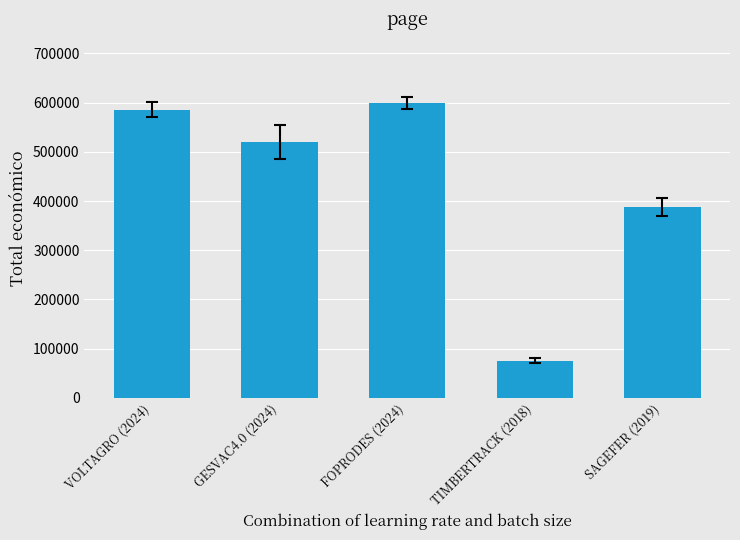

What is the difference between the maximum and minimum values?

523636